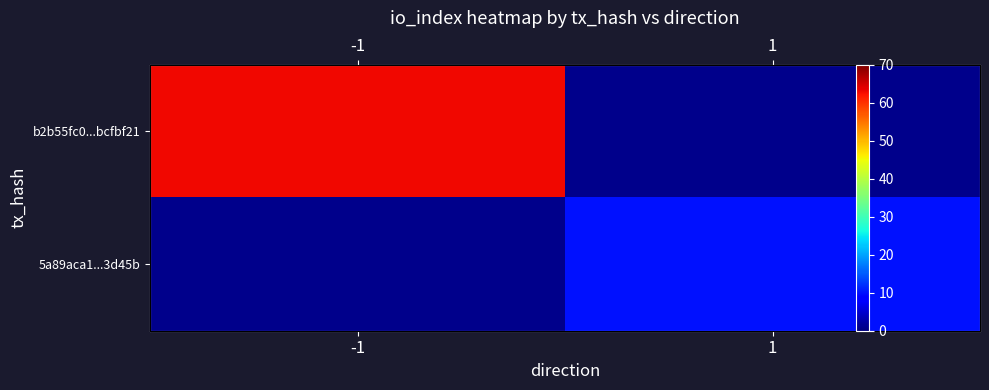

At how many categories does at least one series exceed 18?

1